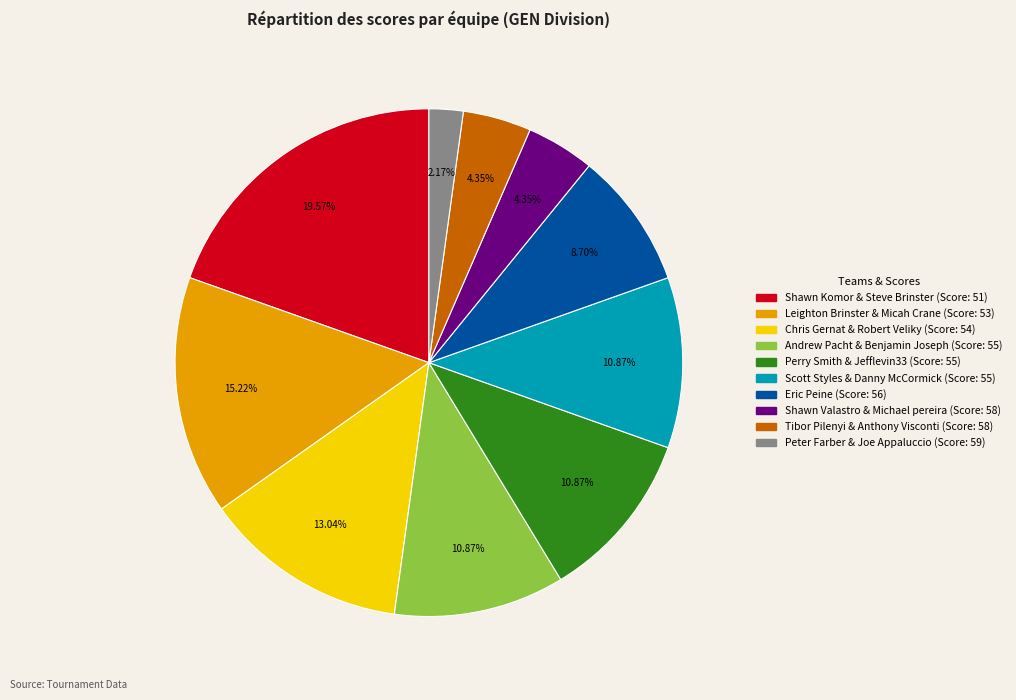

Approximately how many times larger is the value at Shawn Valastro & Michael pereira compared to Perry Smith & Jefflevin33?

0.4